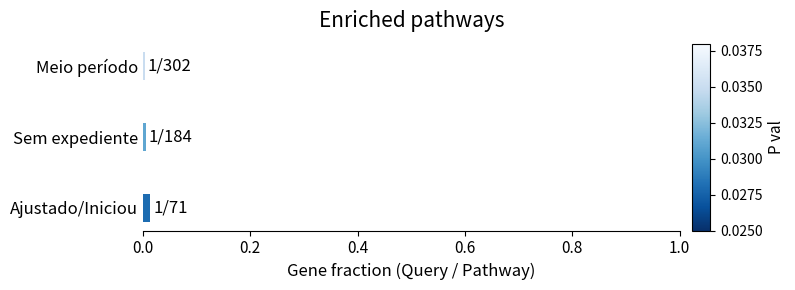

How many series are shown in this chart?

1